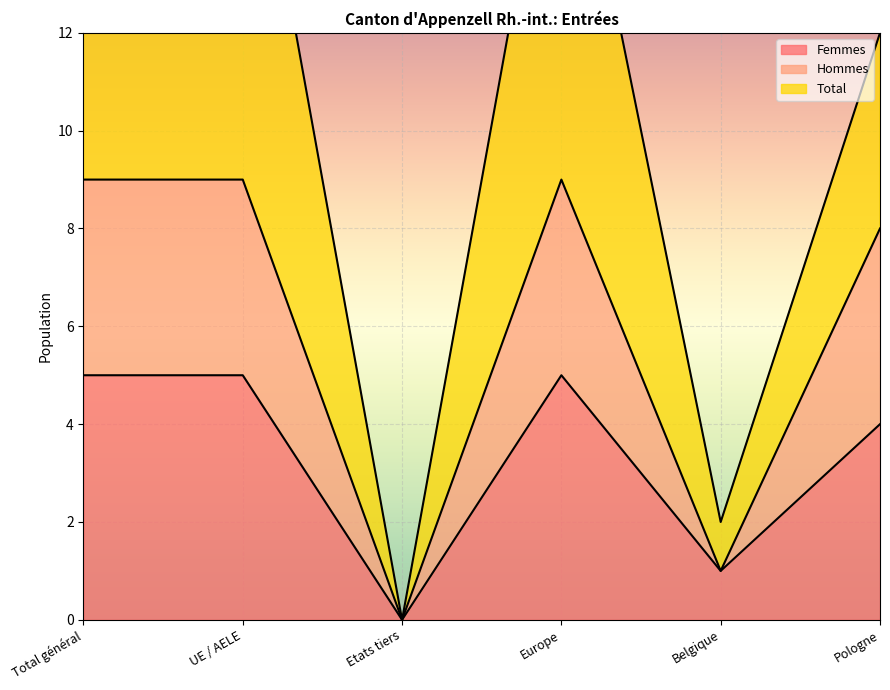

True or false: Total has a value of 3 at Pologne.

False